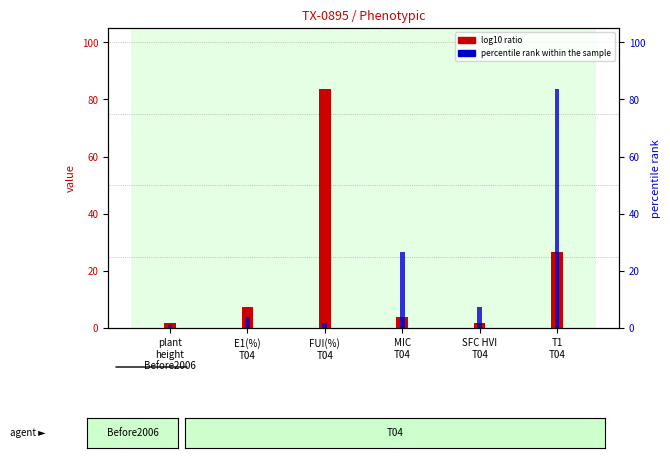

How many distinct data groups are displayed?

2